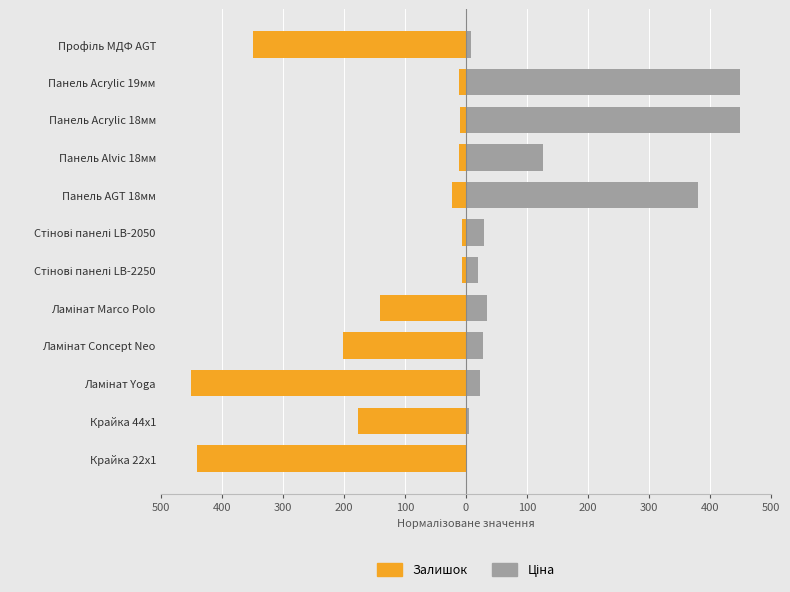

Count the number of categories in the chart.

12